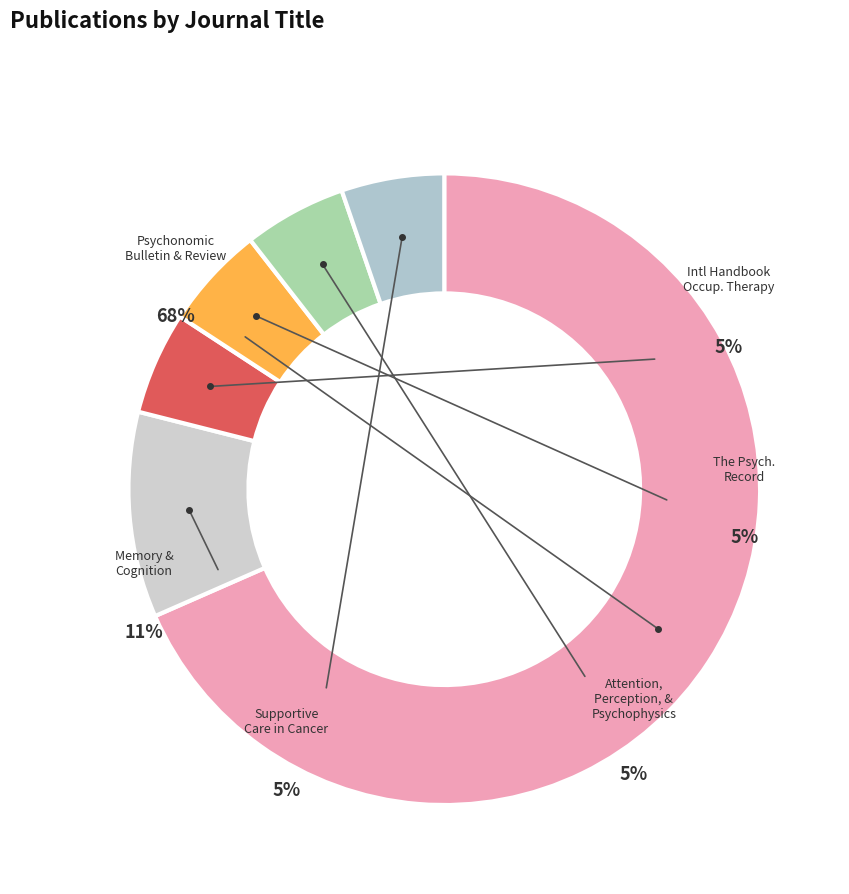

To the nearest percent, what is the difference between the Supportive Care in Cancer and Psychonomic Bulletin & Review slice percentages?

63%